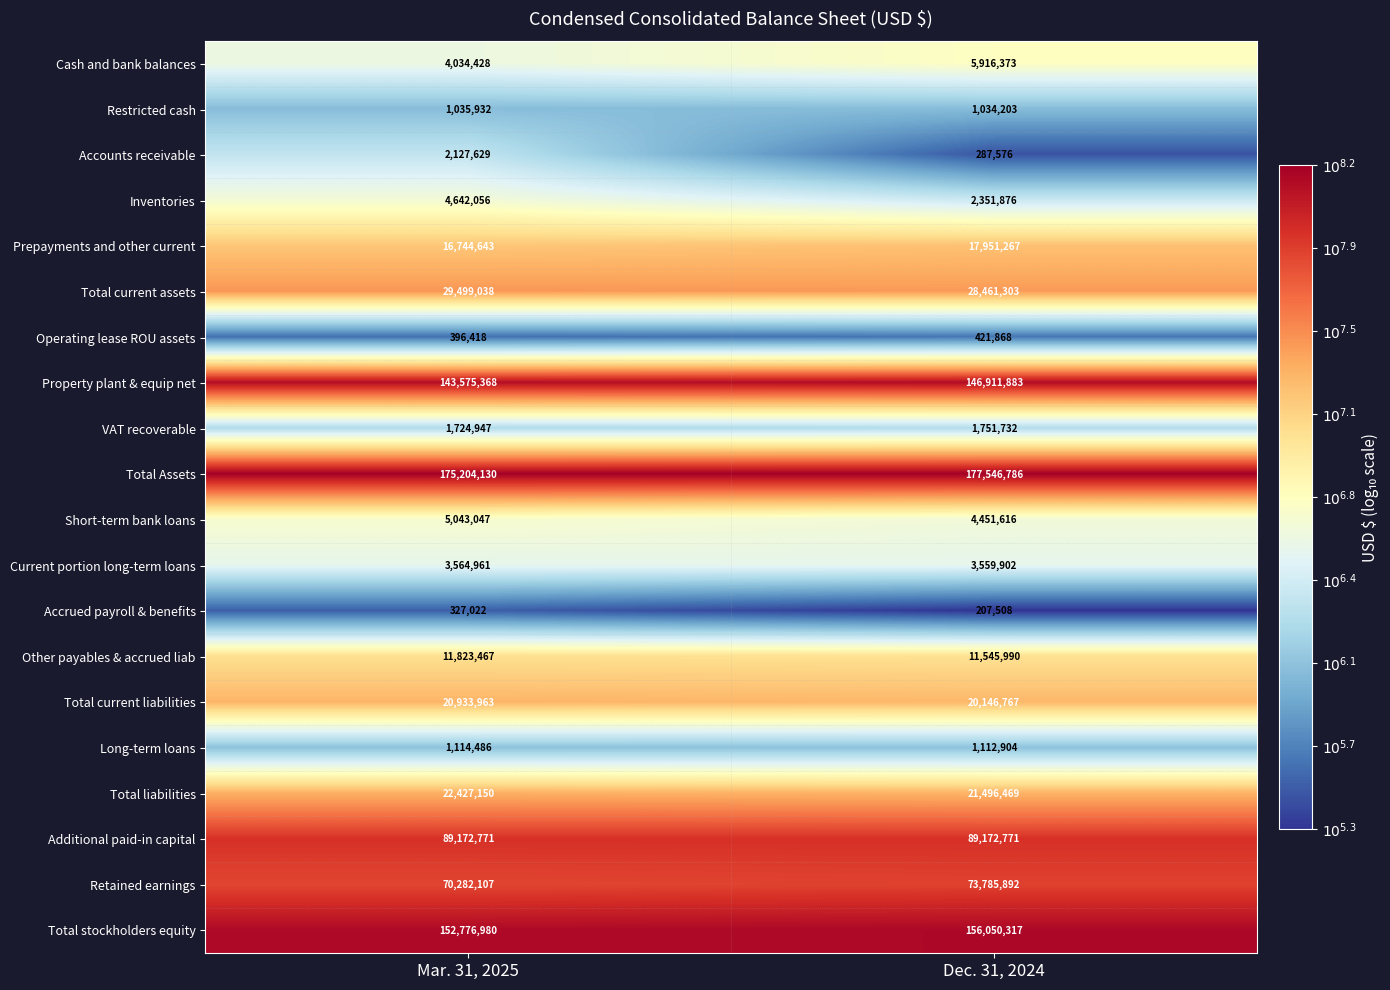

At which category does the chart reach its peak across all series?

Dec. 31, 2024